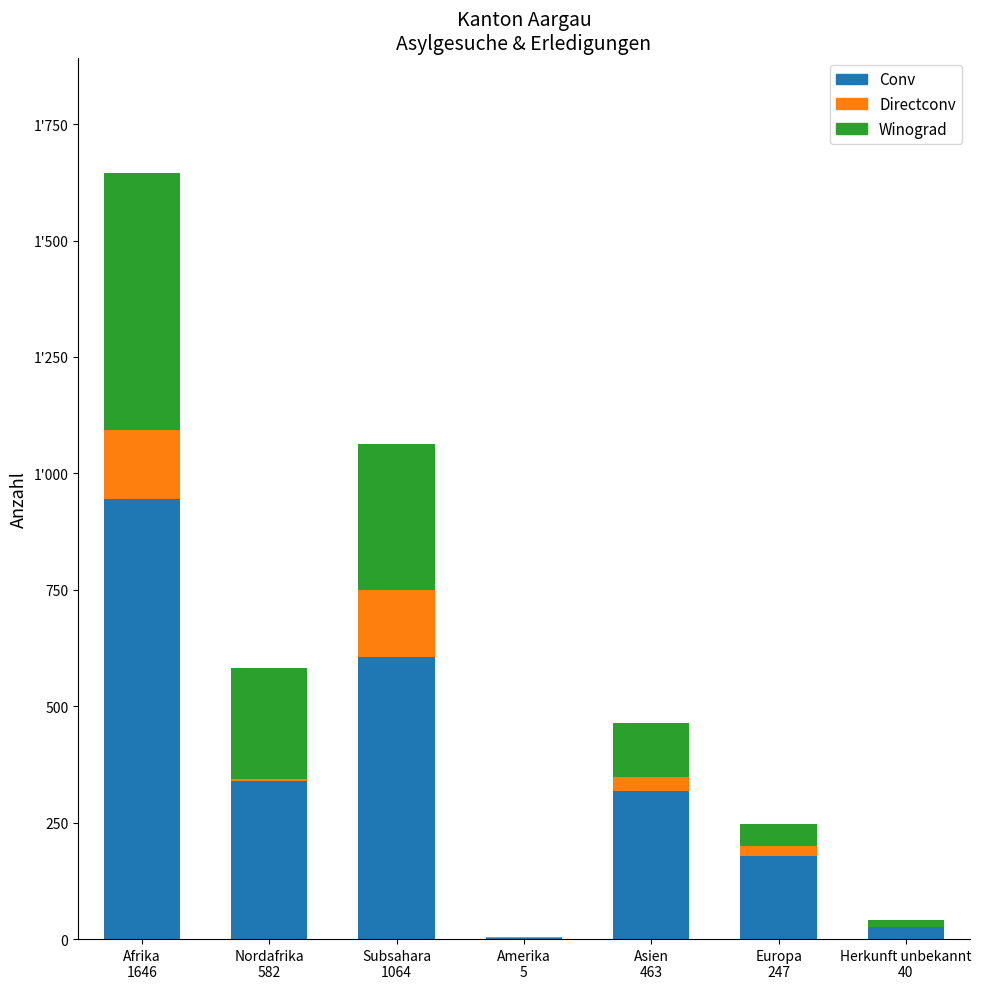

What is the difference between the Directconv values at Afrika
1646 and Herkunft unbekannt
40?

148